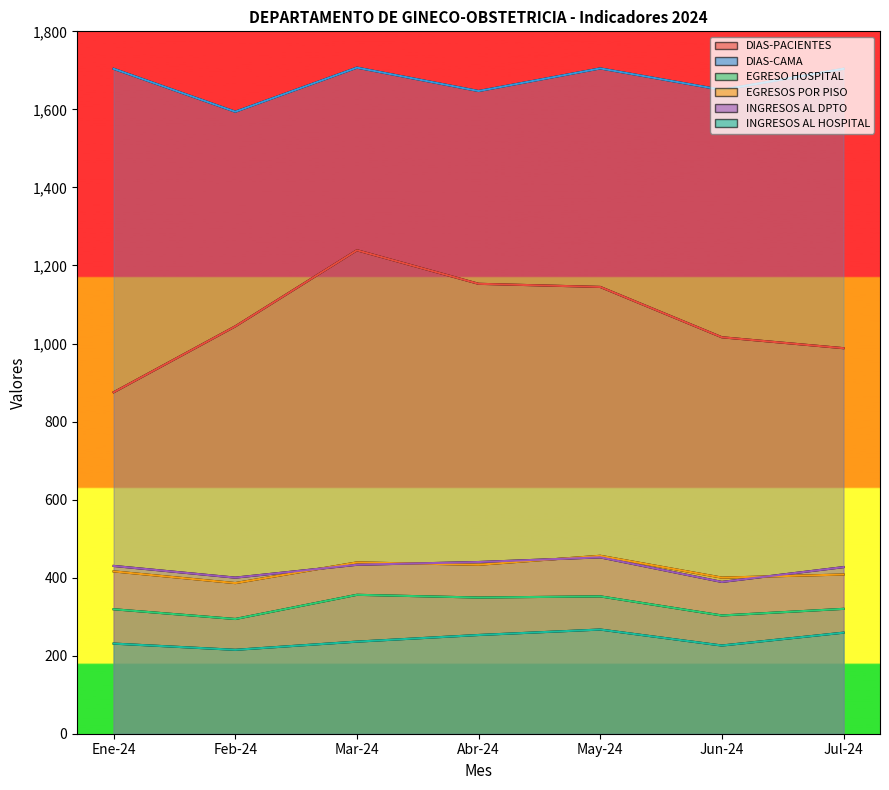

Rank the series by their maximum value, from highest to lowest.

DIAS-CAMA, DIAS-PACIENTES, EGRESOS POR PISO, INGRESOS AL DPTO, EGRESO HOSPITAL, INGRESOS AL HOSPITAL